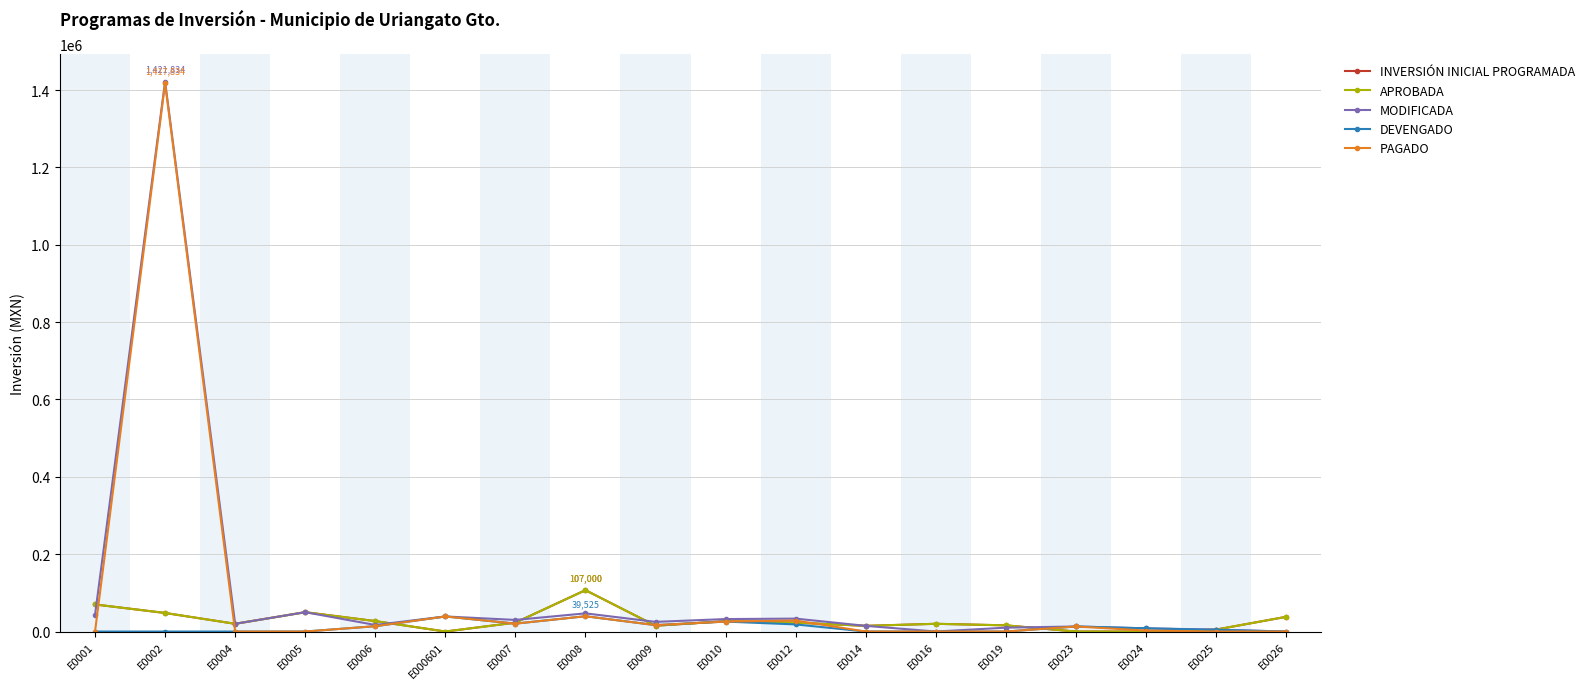

What is the average value of the PAGADO series?

89828.0